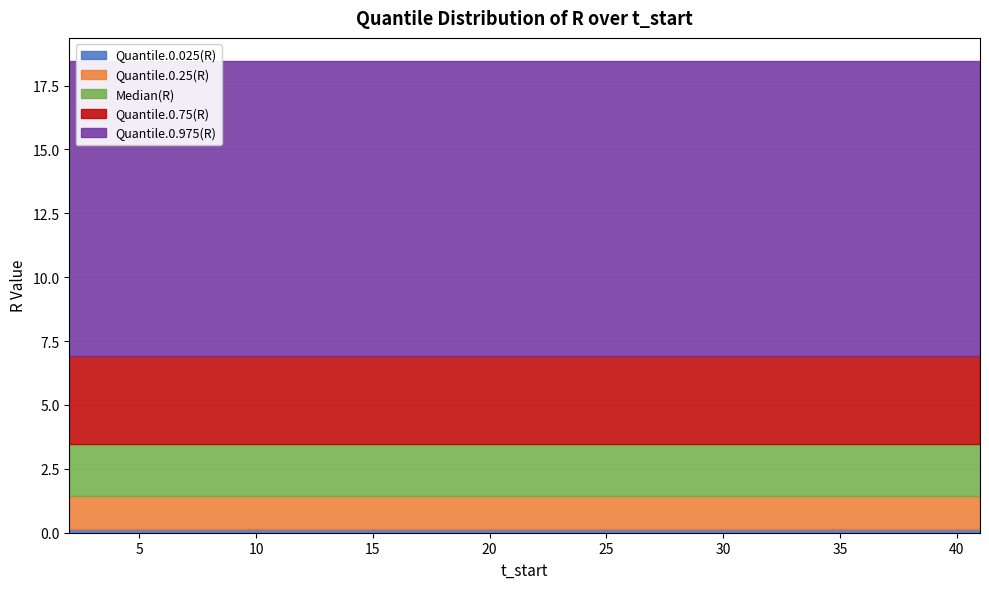

How many distinct data groups are displayed?

5